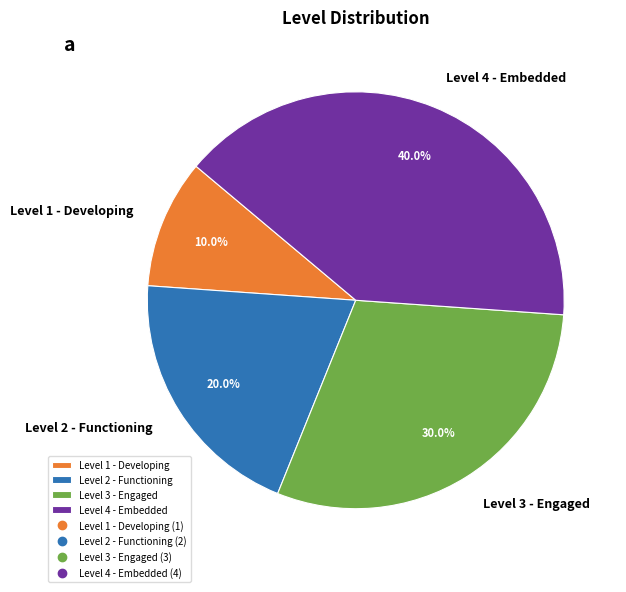

Is there a majority slice in this chart?

No